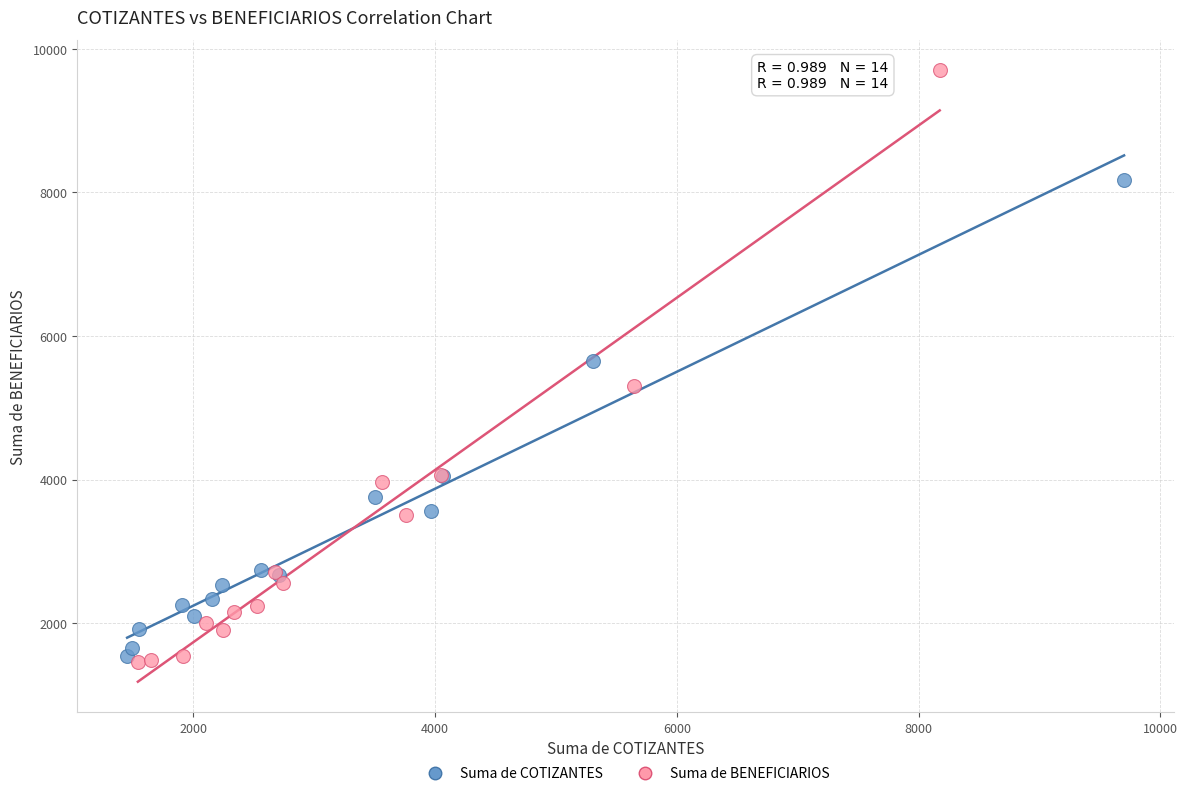

Which series contains the highest Y value?

Suma de BENEFICIARIOS